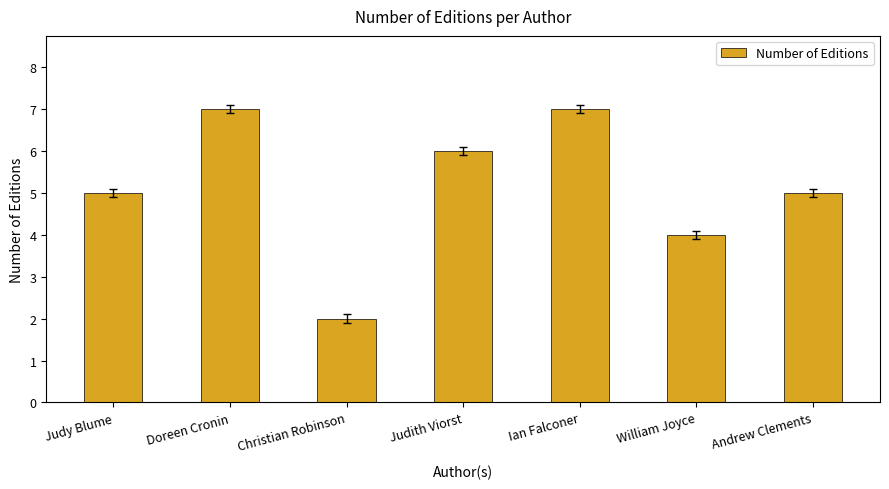

How many values are between 4 and 7?

6